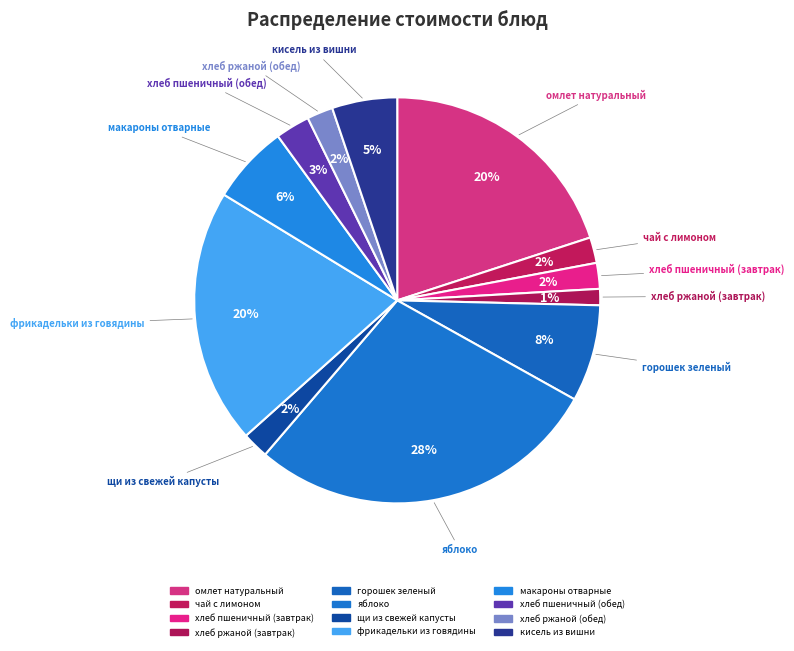

Combined, what portion of the pie is макароны отварные and фрикадельки из говядины?

26.6%